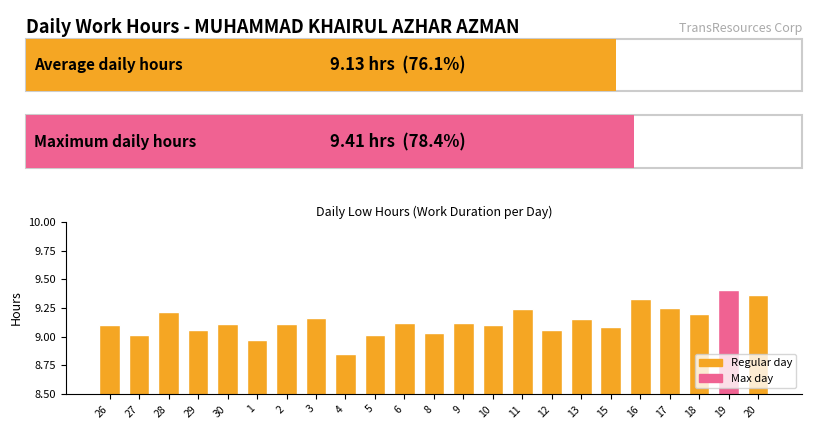

At which category does the chart reach its peak across all series?

19